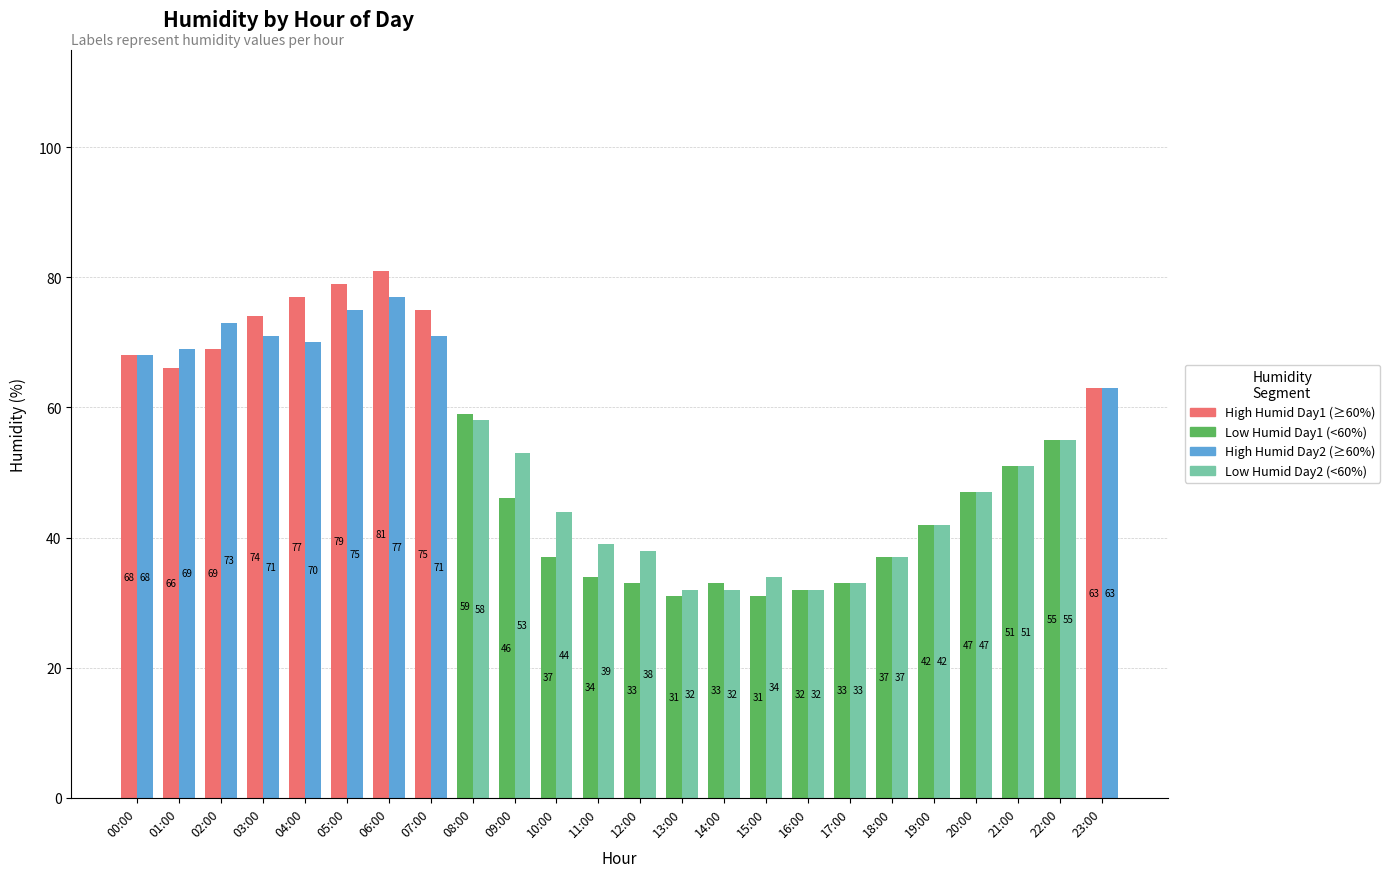

Which has a higher value, 13:00 or 14:00?

13:00